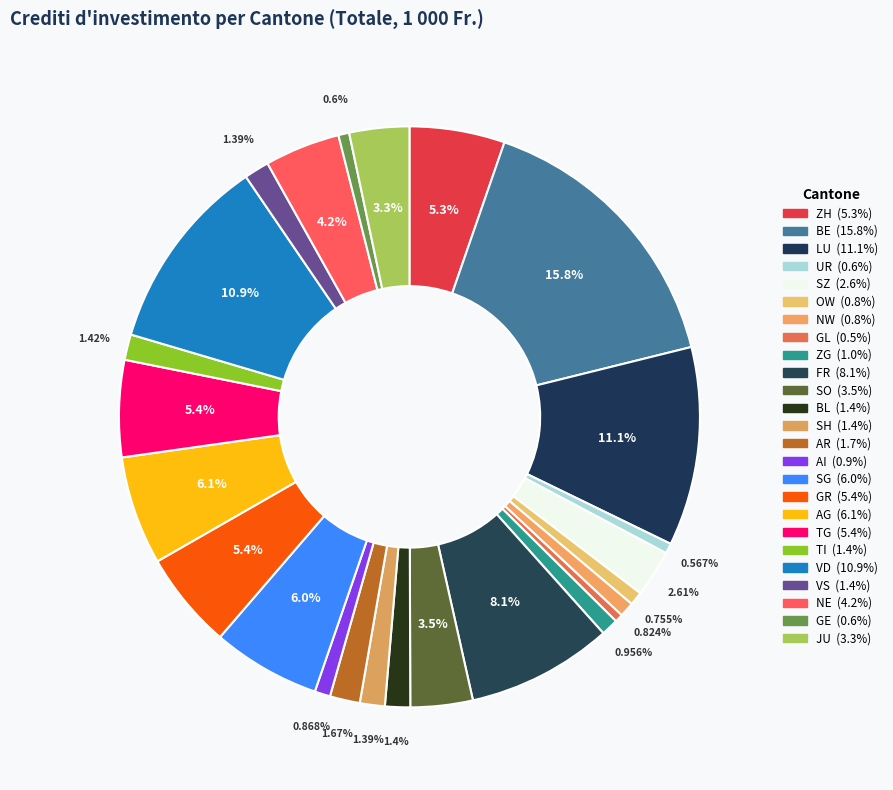

How many segments does this pie chart have?

25